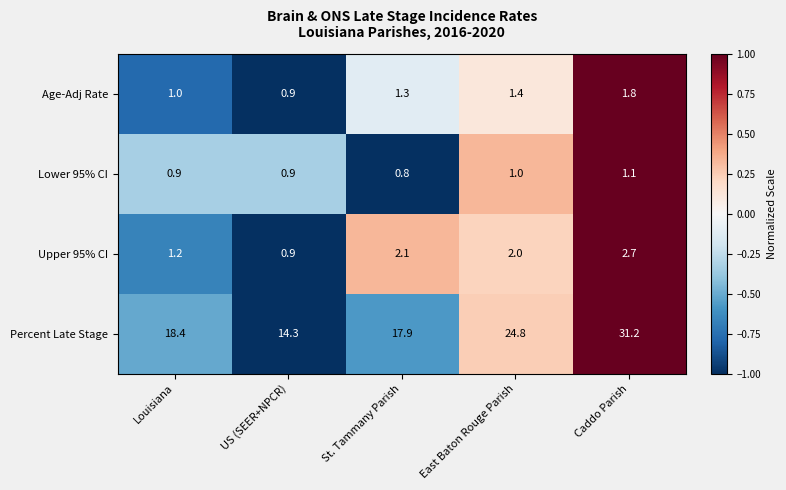

What is the total value across all series at St. Tammany Parish?

22.1